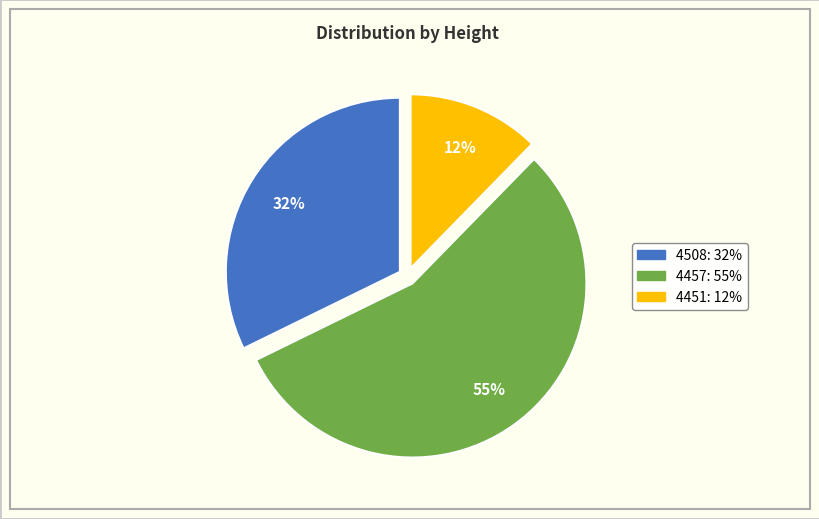

Which slice is the largest?

4457